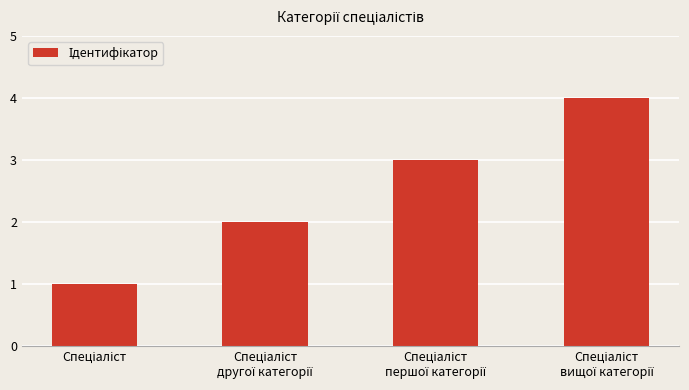

Reading left to right, list all the values displayed in this chart.

1	2	3	4